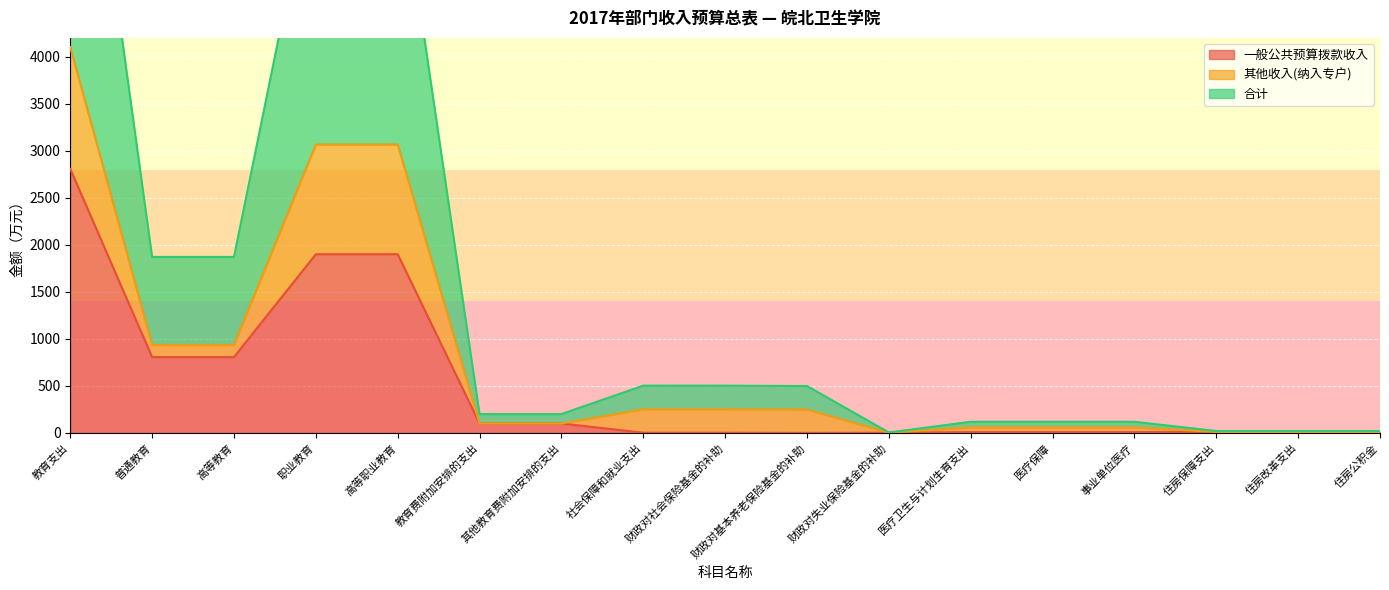

True or false: 一般公共预算拨款收入 has a value of 3961.6 at 教育支出.

False